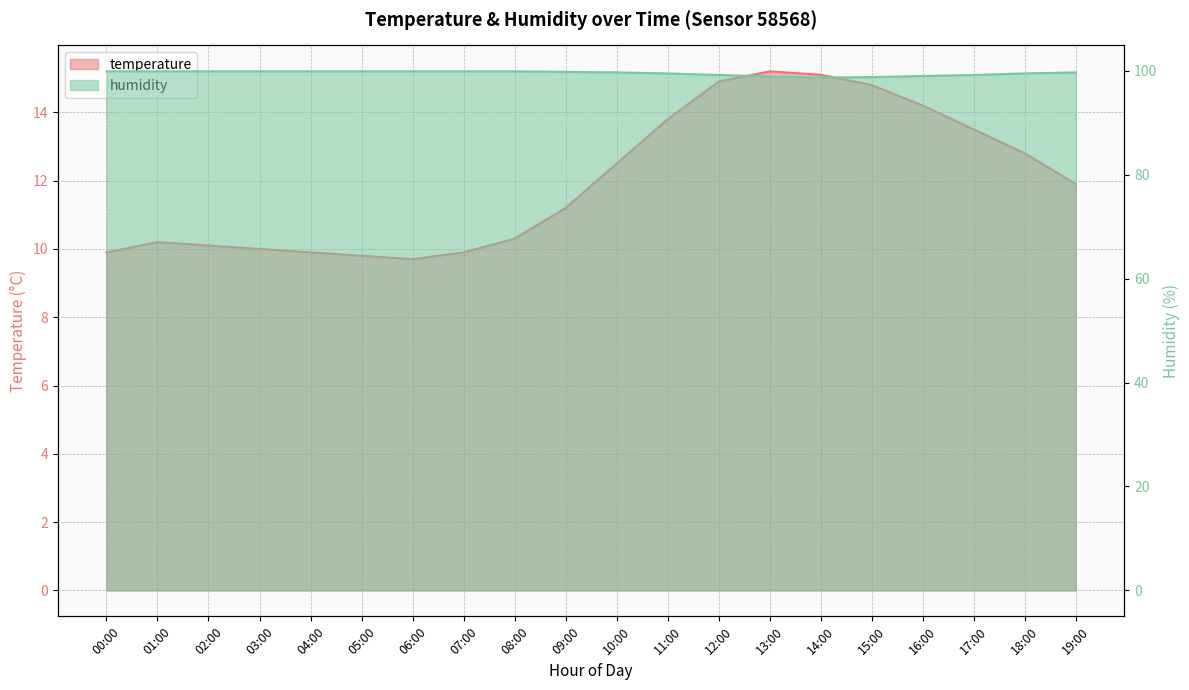

Where is humidity nearest to the value 99?

16:00